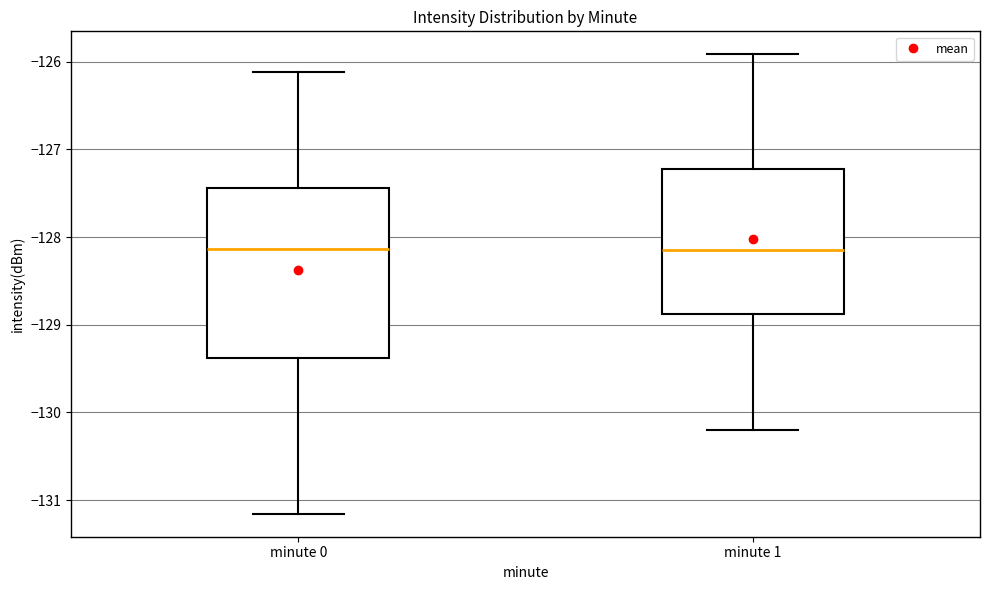

Reading left to right, transcribe this box plot: for each box, give where its median line is, the range the box spans, and where its two whiskers end, as read against the y-axis. The values are not printed on the chart, so give them approximately, as read against the axis.

minute 0: median -128.1, box -129.4 to -127.4, whiskers -131.2 to -126.1
minute 1: median -128.1, box -128.9 to -127.2, whiskers -130.2 to -125.9